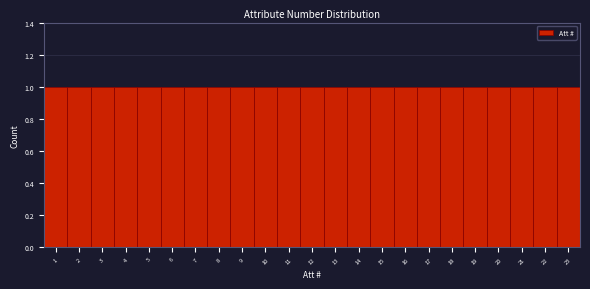

What is the height of the bar covering 3.5 to 4.5 on the x-axis? The values are not printed on the chart, so give them approximately, as read against the axis.

1